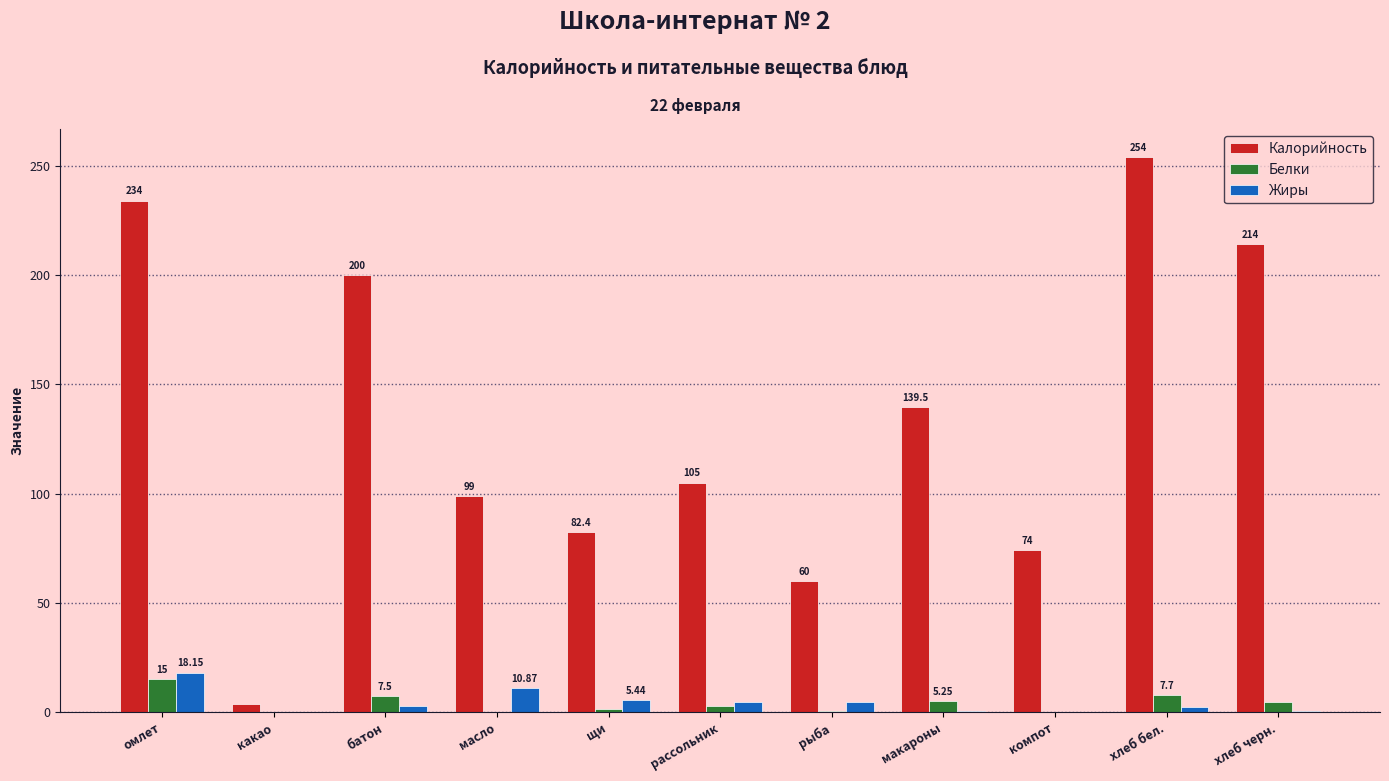

How many data points does each series have?

11